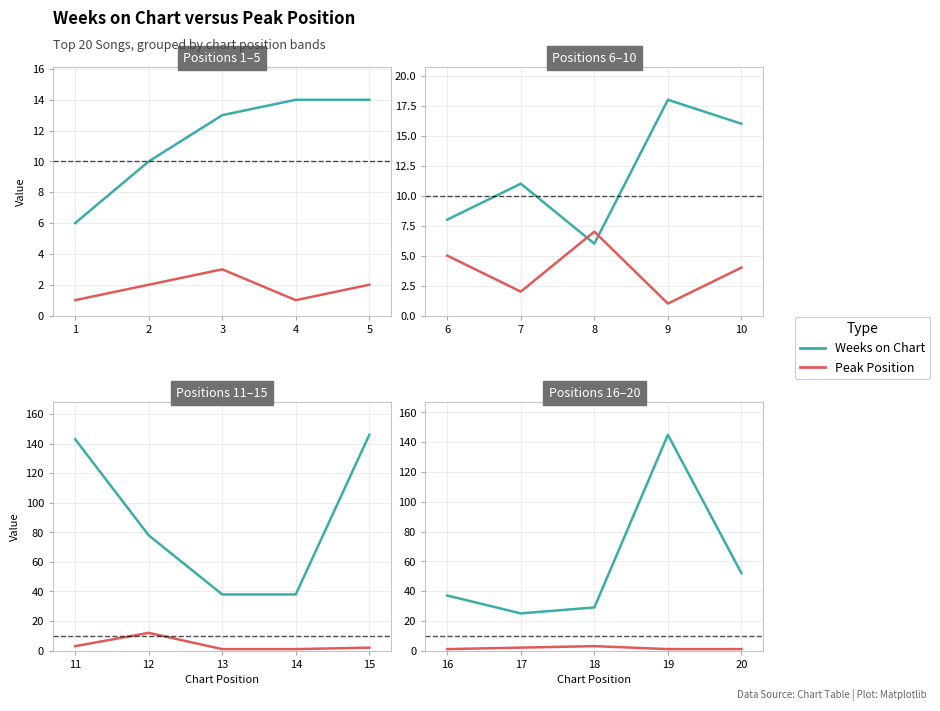

True or false: Peak Position and Weeks on Chart cross at least once.

False